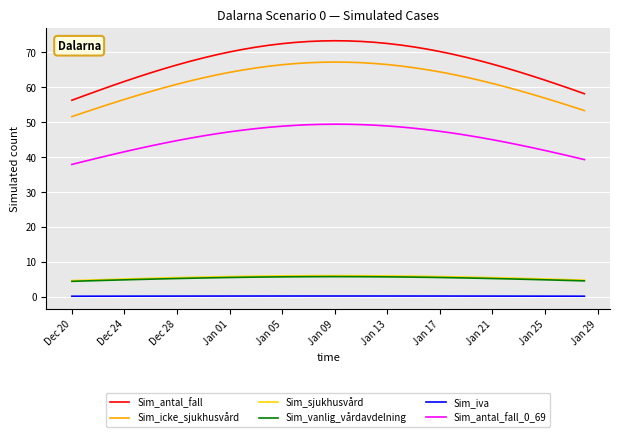

What is the greatest value displayed?

73.3